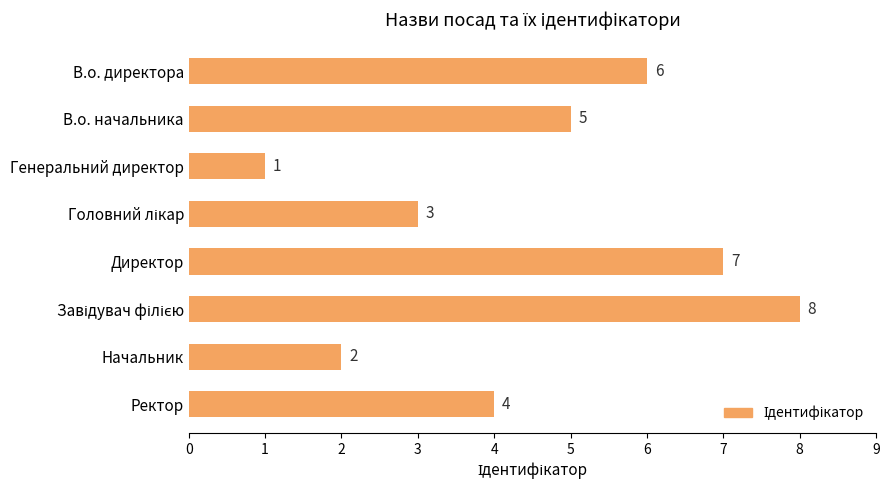

Reading bottom to top, list all the values displayed in this chart.

4	2	8	7	3	1	5	6